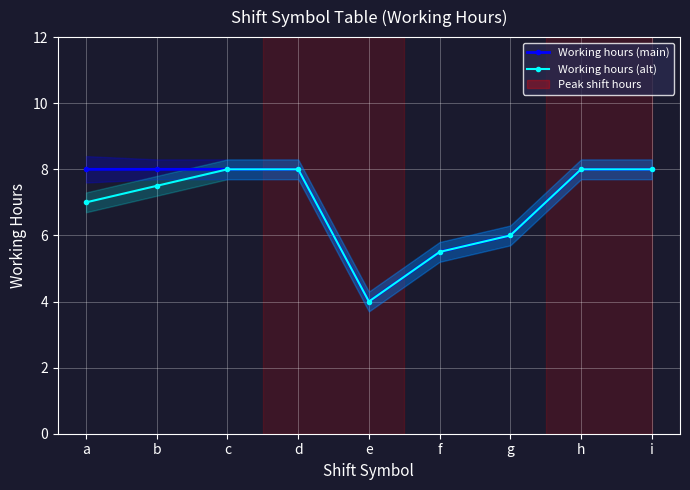

Does the chart display data point markers on the line(s)?

Yes